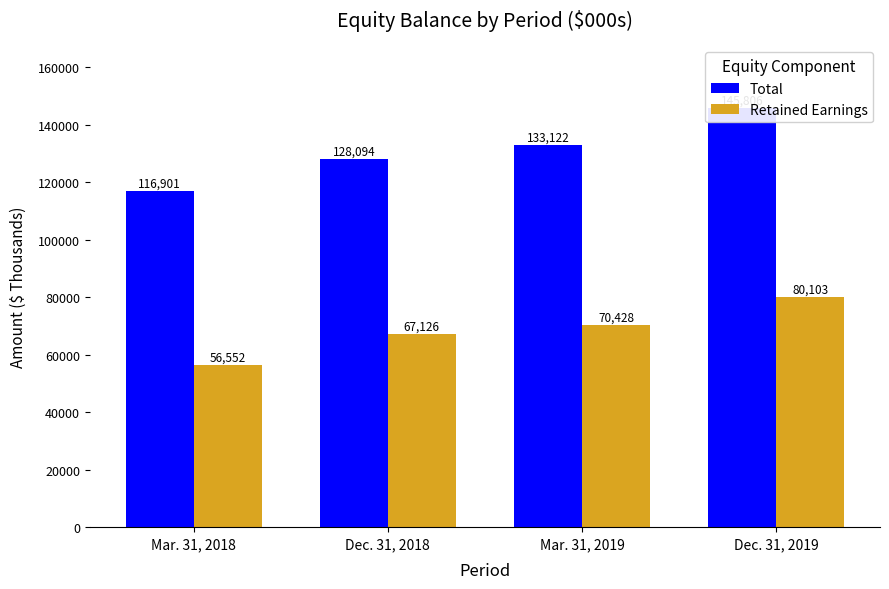

At which label does Retained Earnings first exceed 70428?

Dec. 31, 2019